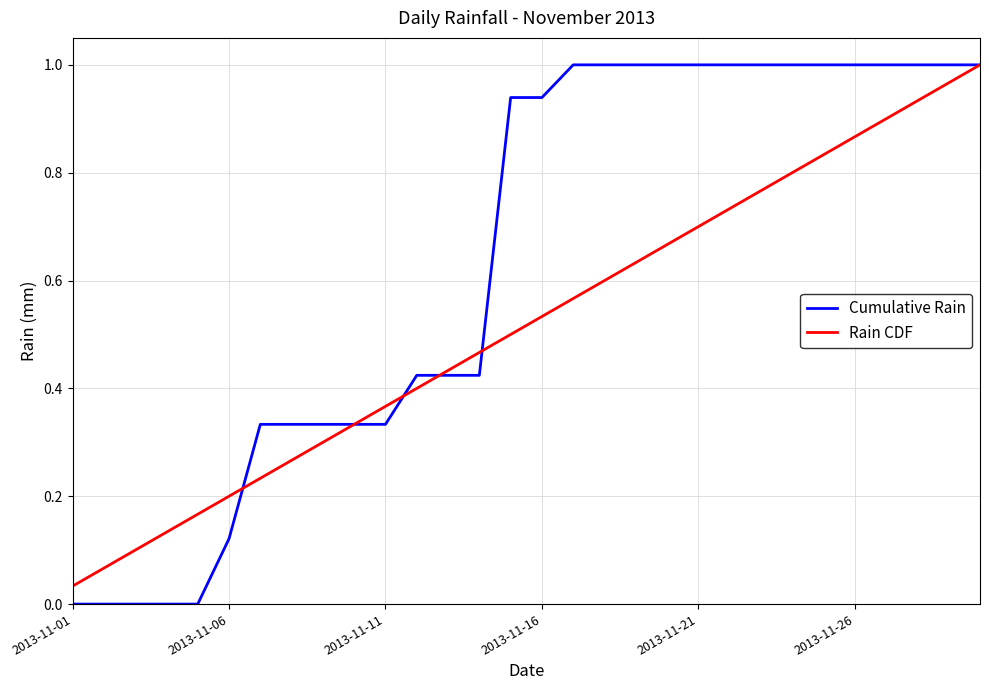

List the series in order of their overall mean, lowest first.

Rain CDF, Cumulative Rain